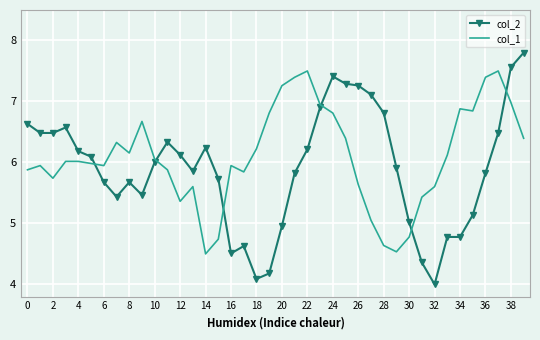

What is the smallest value displayed?

4.0